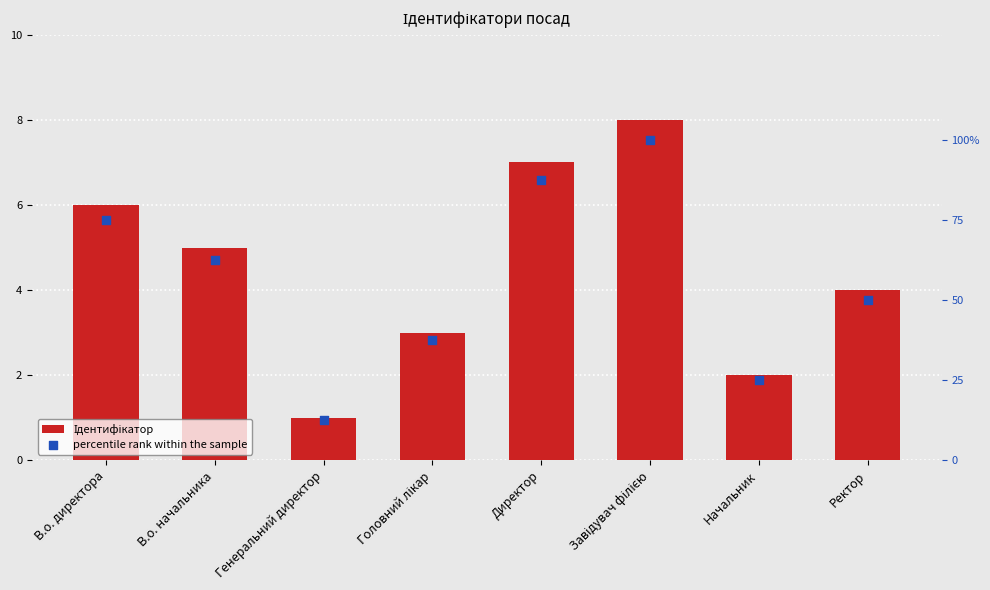

Which series has the largest Y range (max minus min)?

percentile rank within the sample